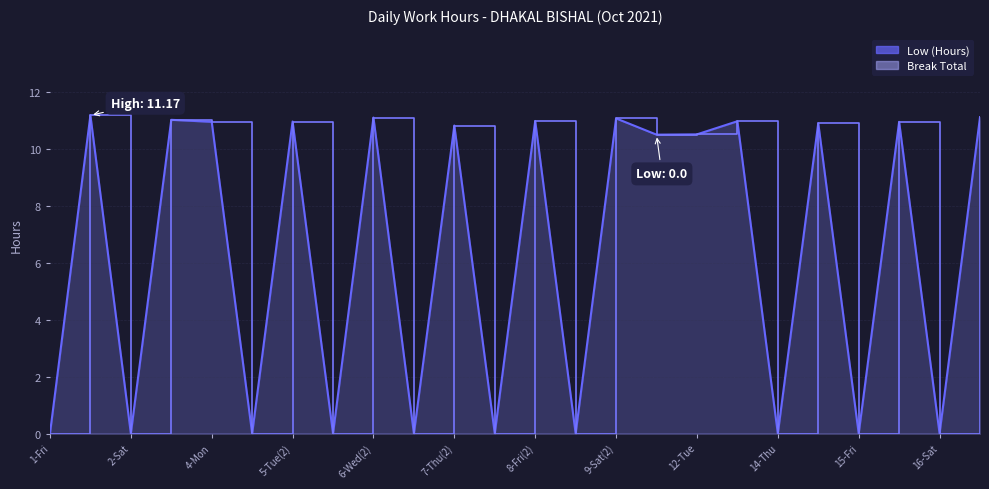

Which category has the highest value across all series?

1-Fri(2)